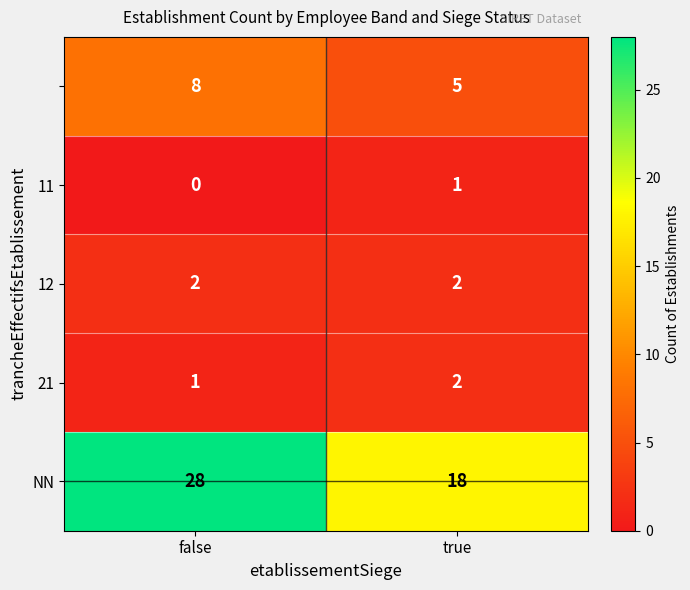

At how many categories does at least one series exceed 23?

1